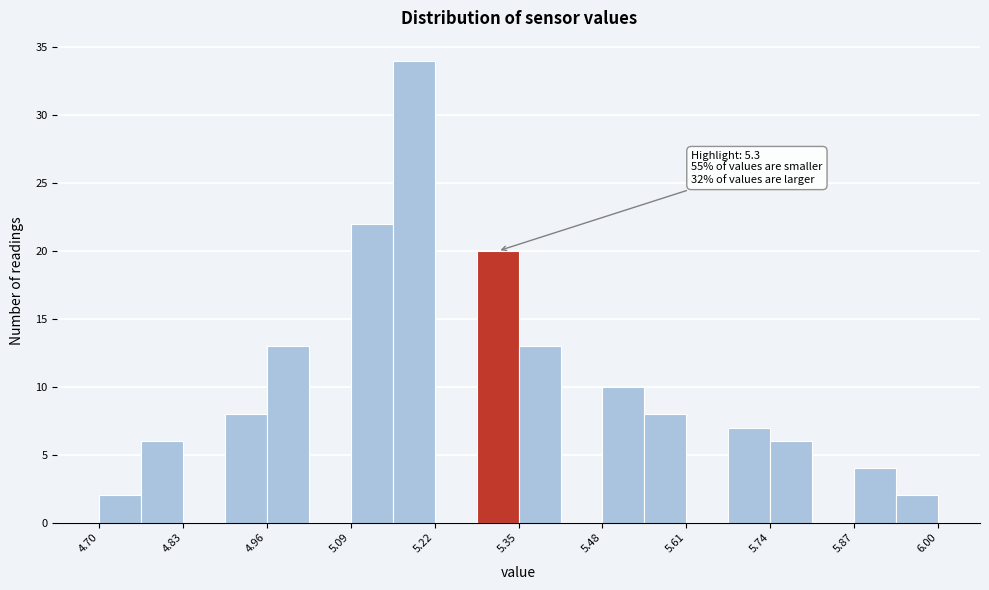

Read against the x-axis, roughly where is the centre of the tallest bar?

5.18